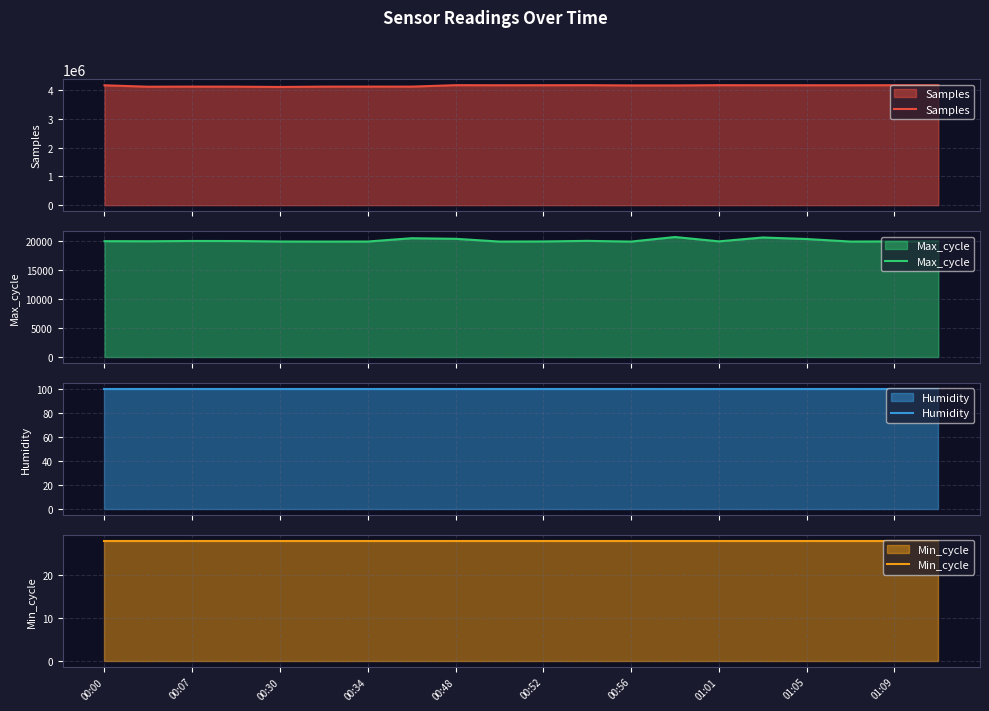

True or false: Samples has a value of 6252739.6 at 00:00.

False